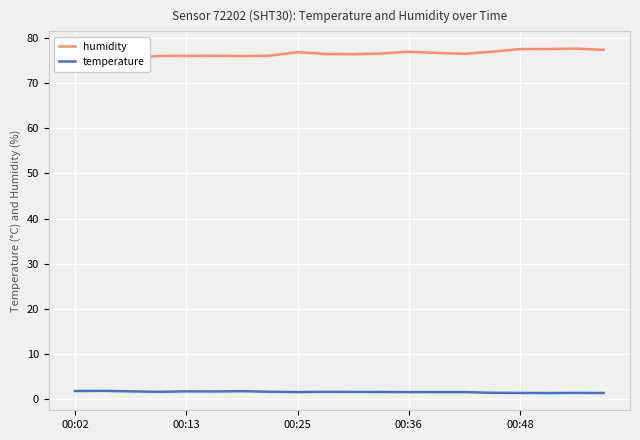

List the series in order of their peak value, lowest first.

temperature, humidity